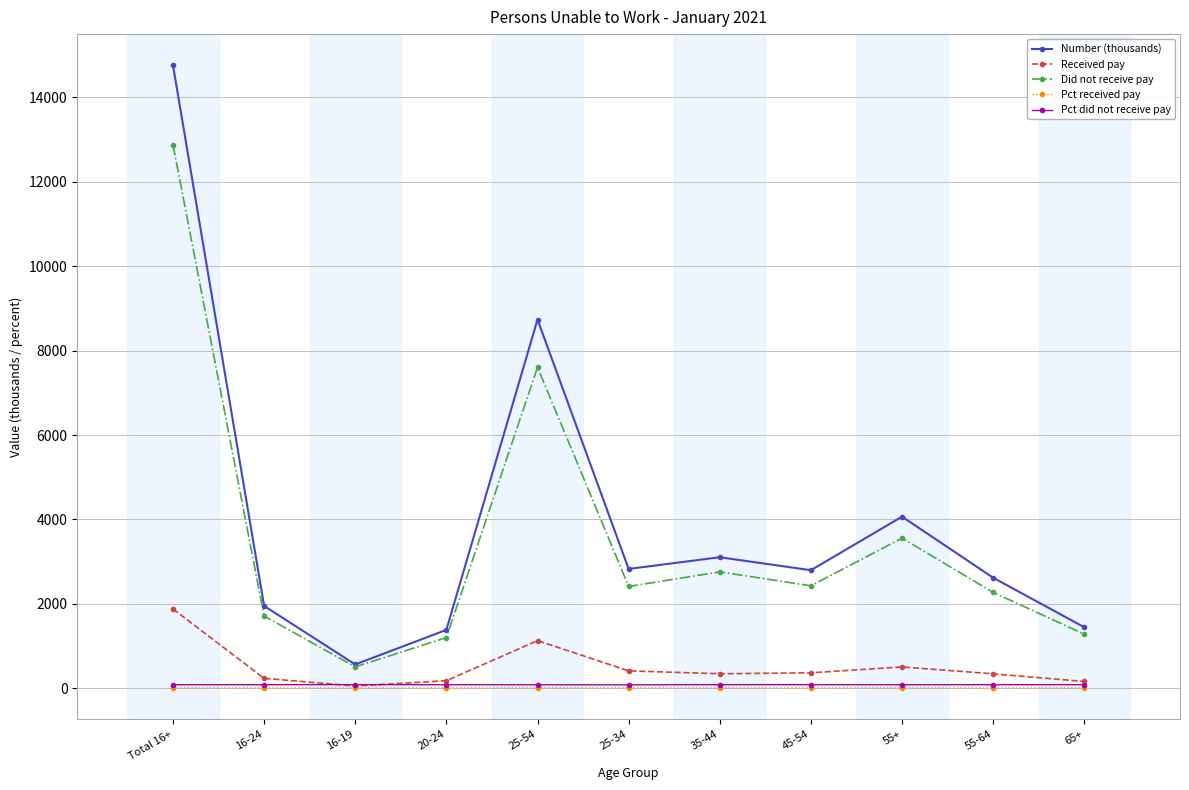

At which label does Number (thousands) reach its minimum?

16-19